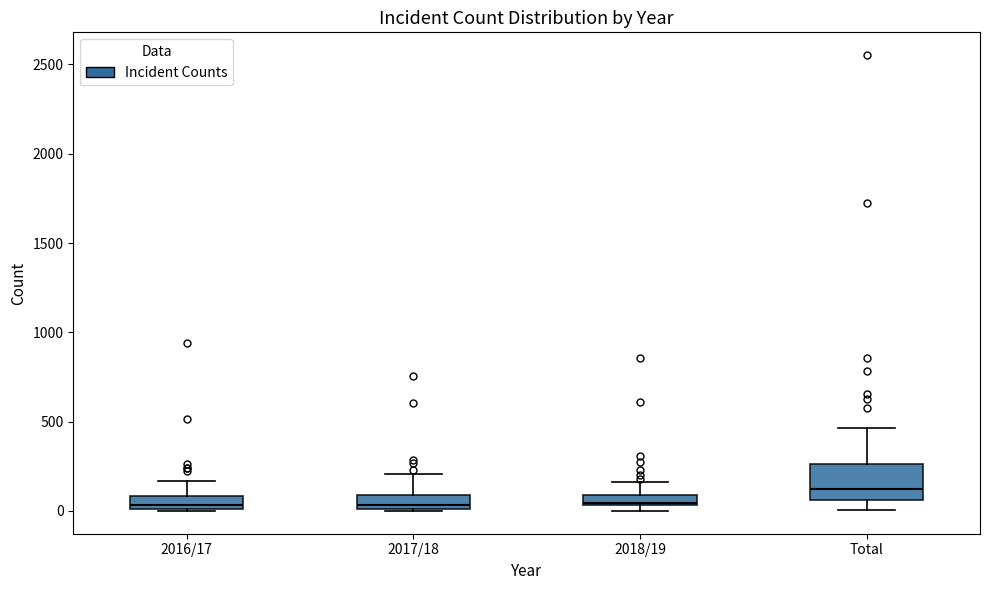

Comparing the boxes themselves (not the whiskers), which one is the tallest?

Total